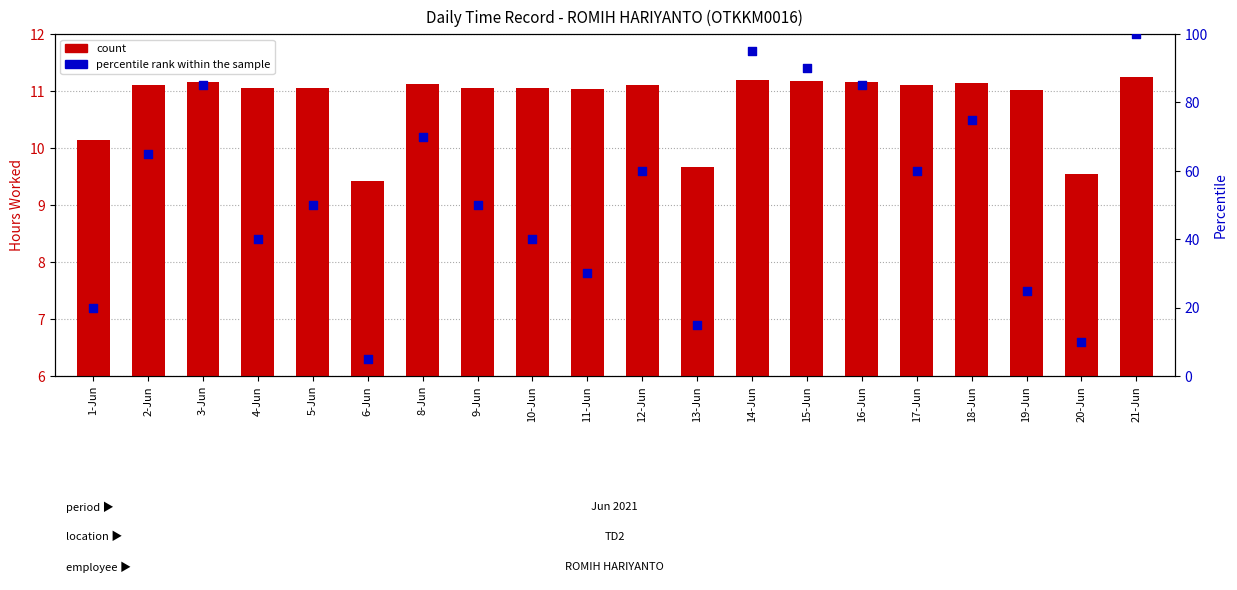

At which category is the sum across all series the highest?

21-Jun